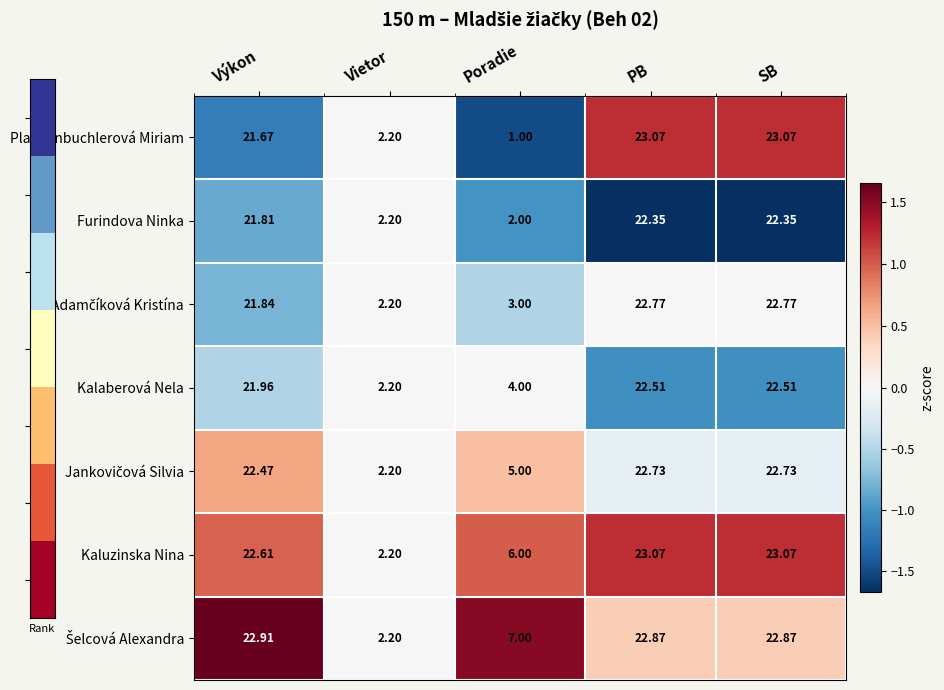

At which category does the chart reach its minimum across all series?

Poradie